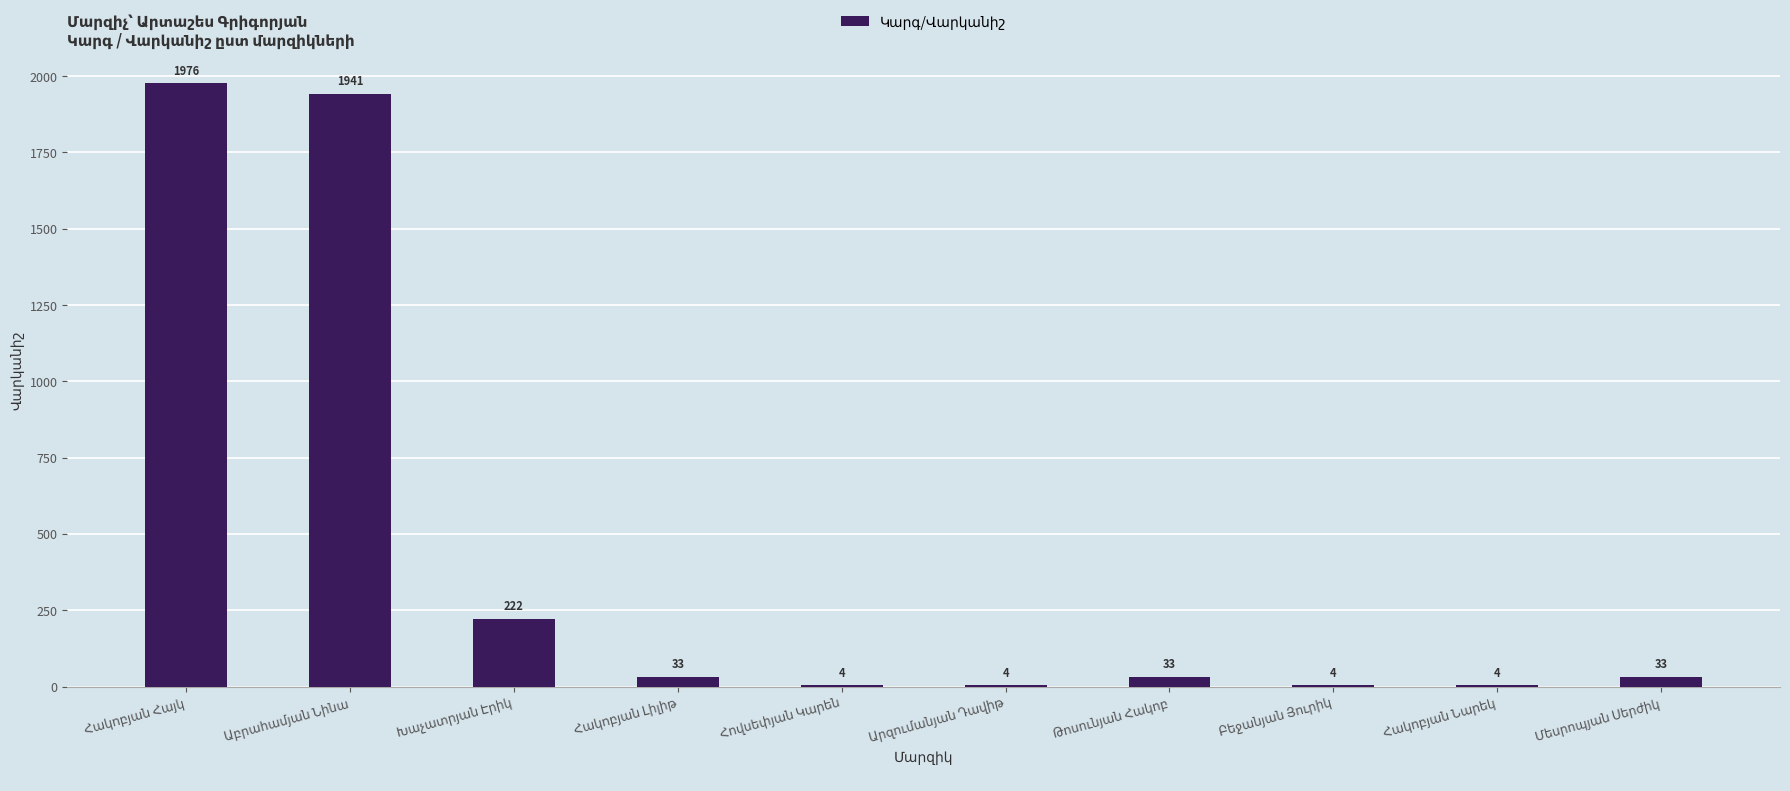

What is the sum of all values?

4254